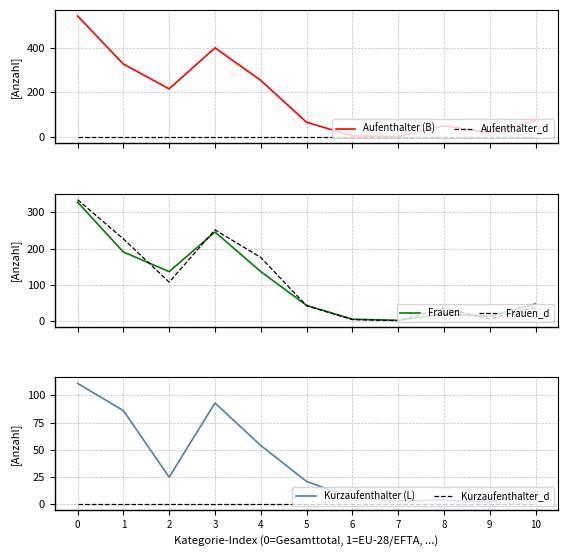

Which series changed the most between 0 and 6?

Aufenthalter (B)